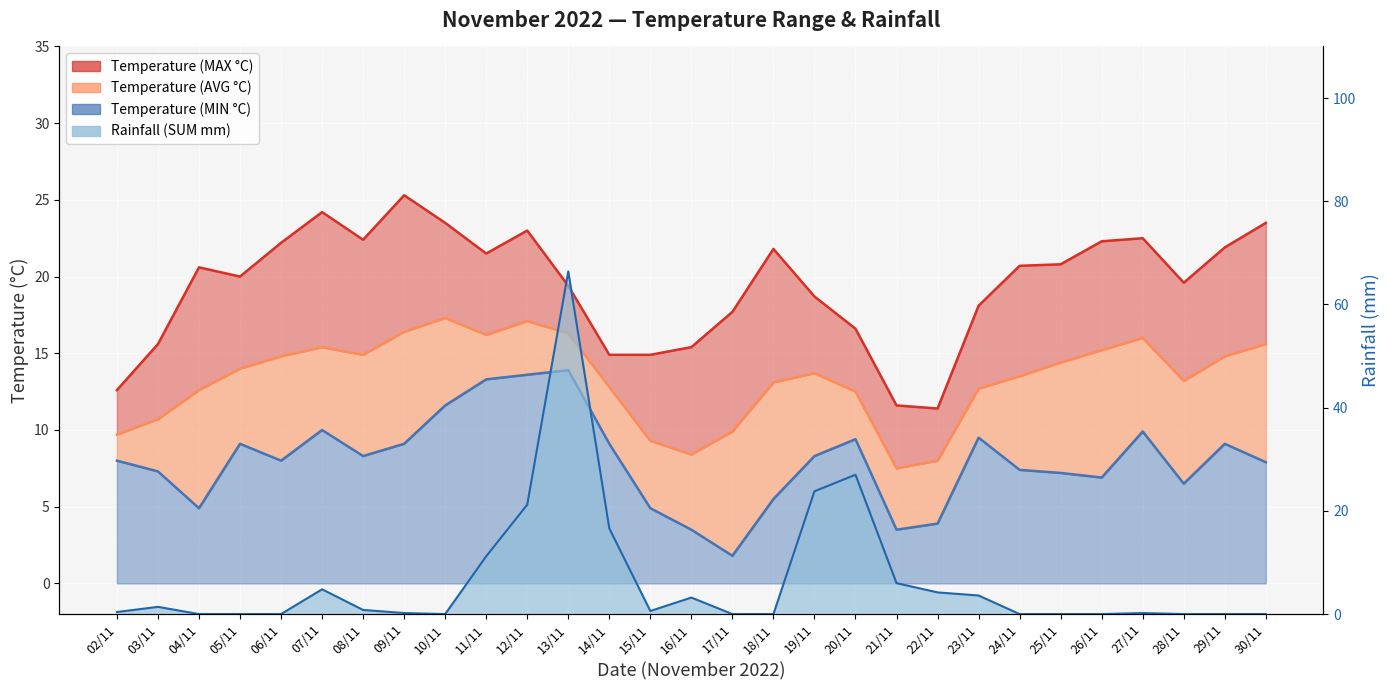

How many lines are shown in the chart?

4